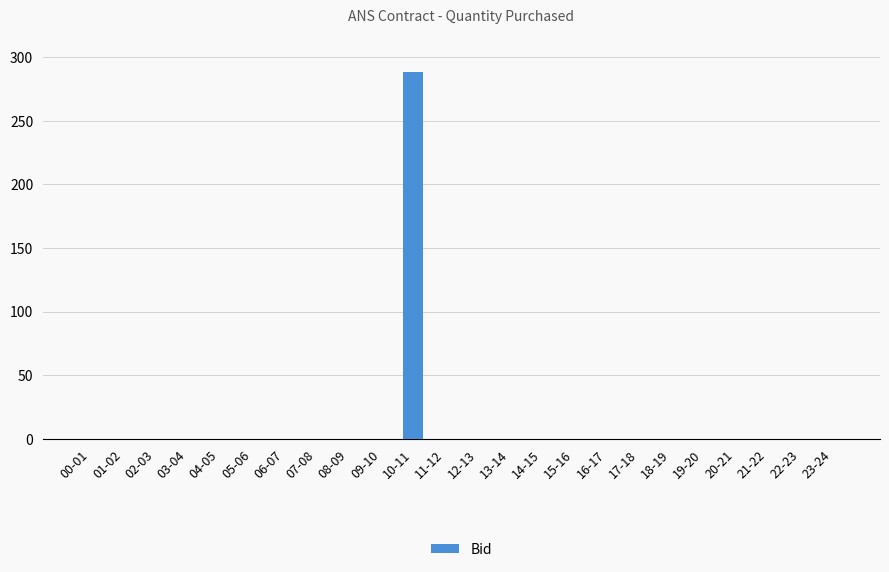

Reading left to right, extract all data points from this chart.

0	0	0	0	0	0	0	0	0	0	288	0	0	0	0	0	0	0	0	0	0	0	0	0